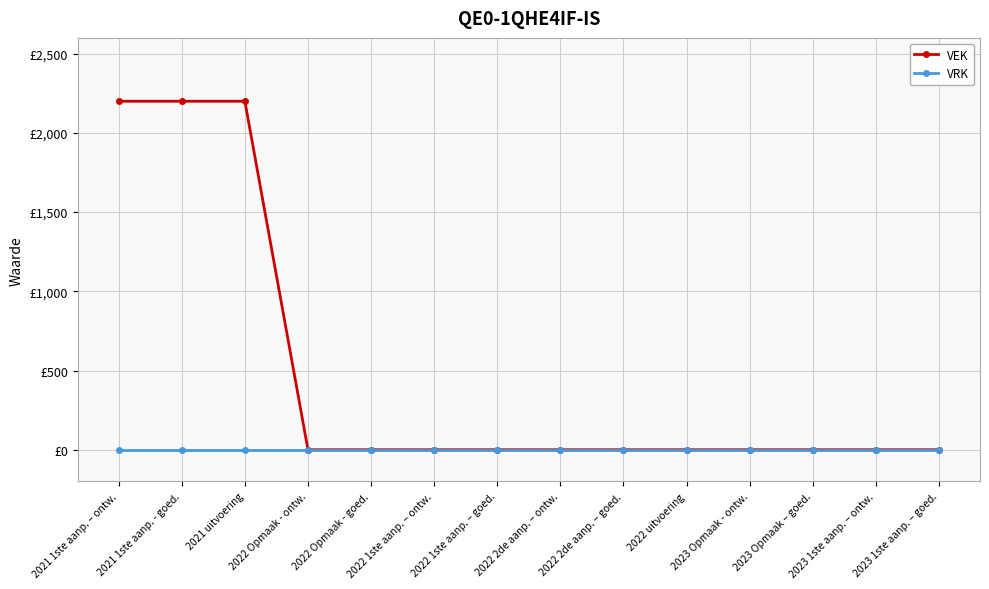

What are all the series names shown in the legend?

VEK, VRK